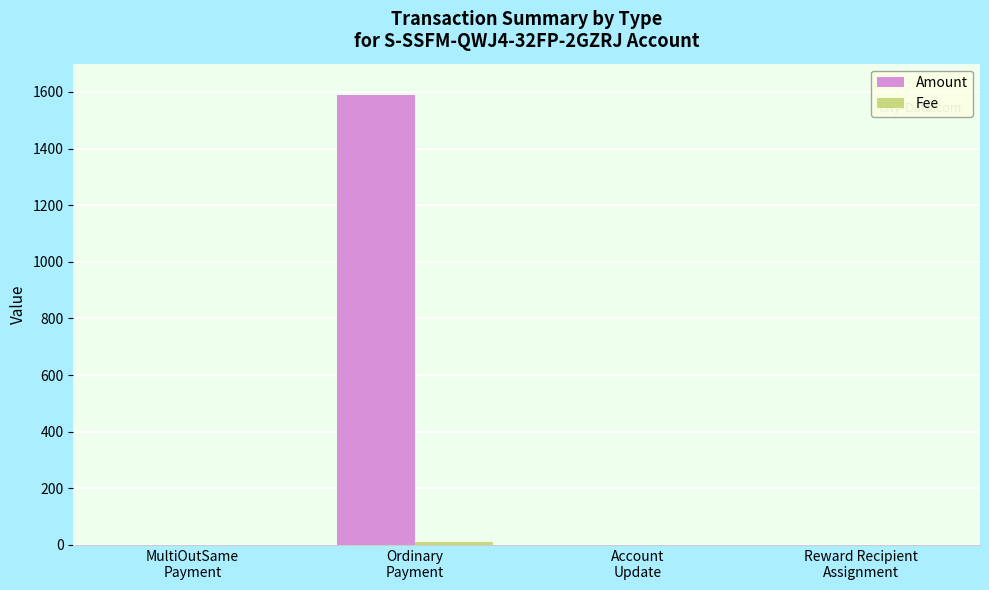

What is the maximum value for Amount?

1590.5